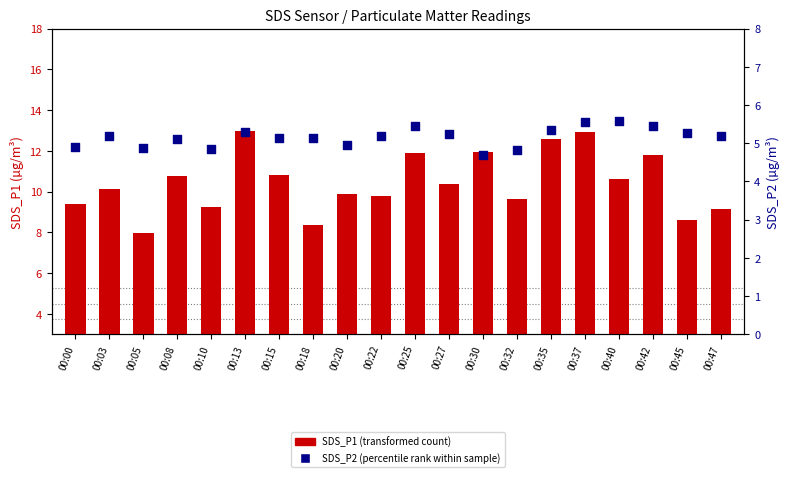

What are all the series names shown in the legend?

SDS_P1, SDS_P2